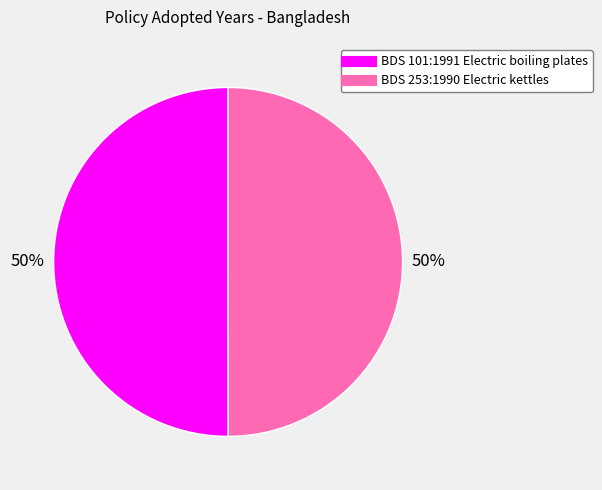

To the nearest percent, what is the combined percentage of BDS 101:1991 Electric boiling plates and BDS 253:1990 Electric kettles?

100%